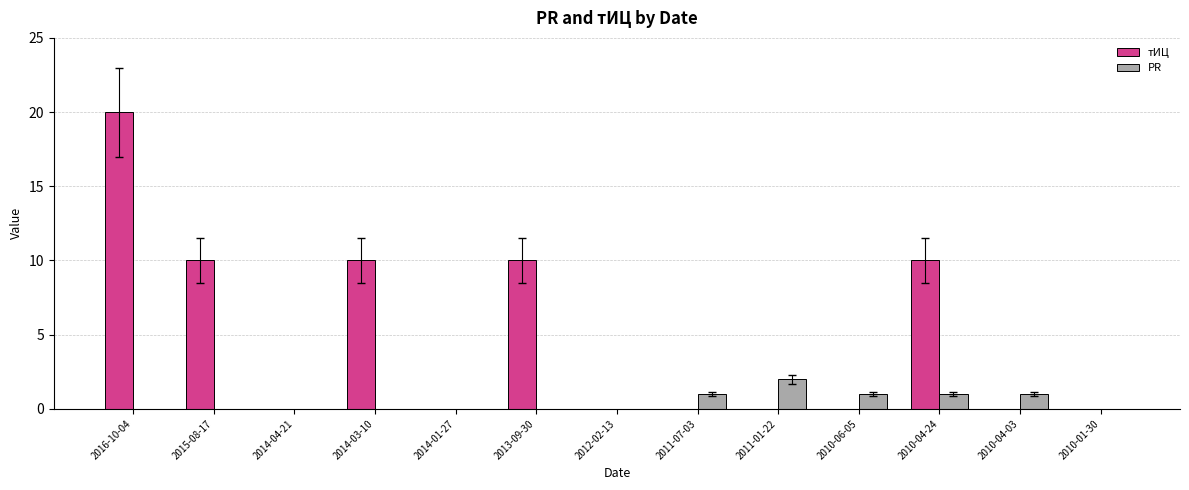

How many categories are shown in the chart?

13